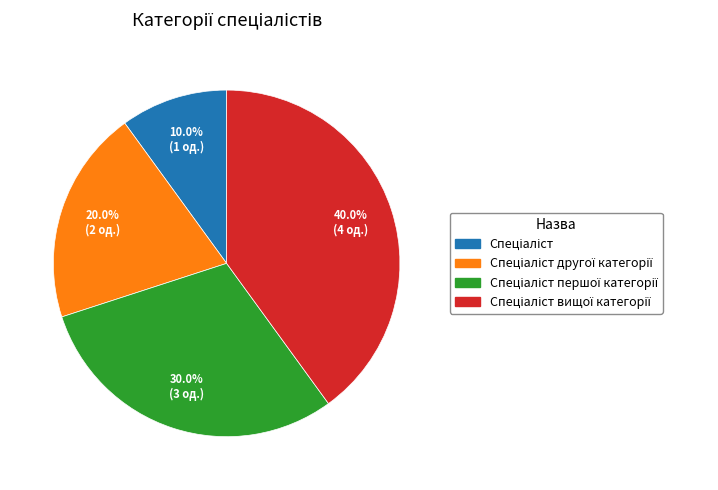

Does any single category account for the majority?

No